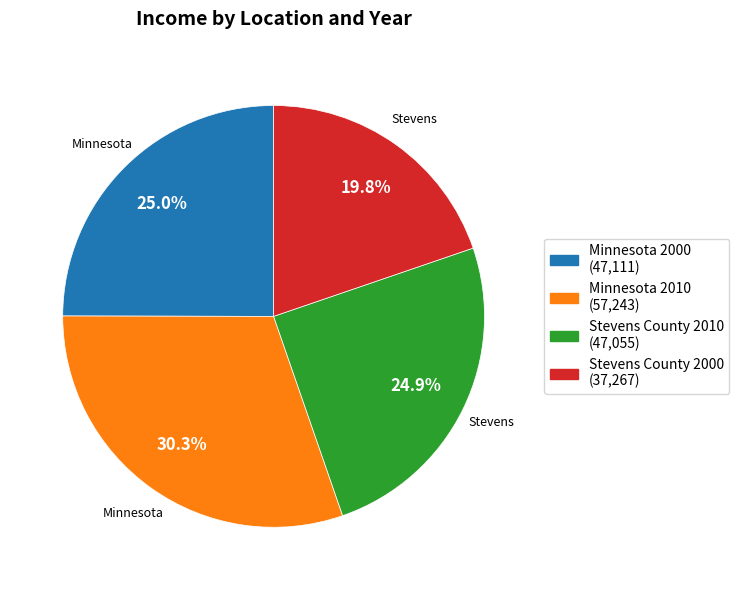

Between Stevens County 2010 (47,055) and Stevens County 2000 (37,267), which is larger?

Stevens County 2010 (47,055)